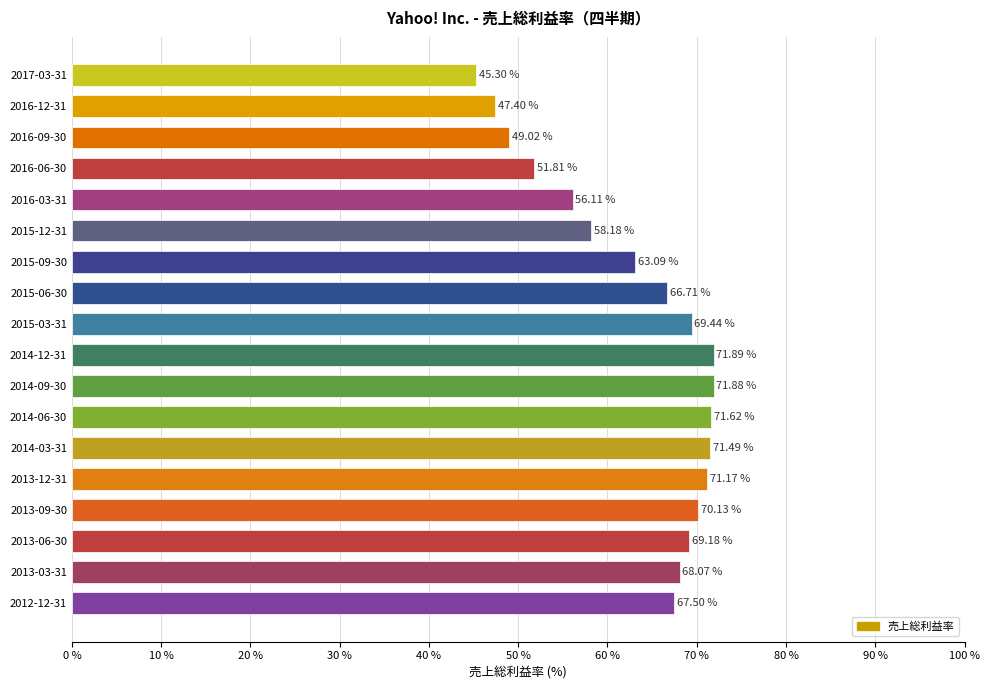

Are the bars grouped side by side (vs. stacked)?

No